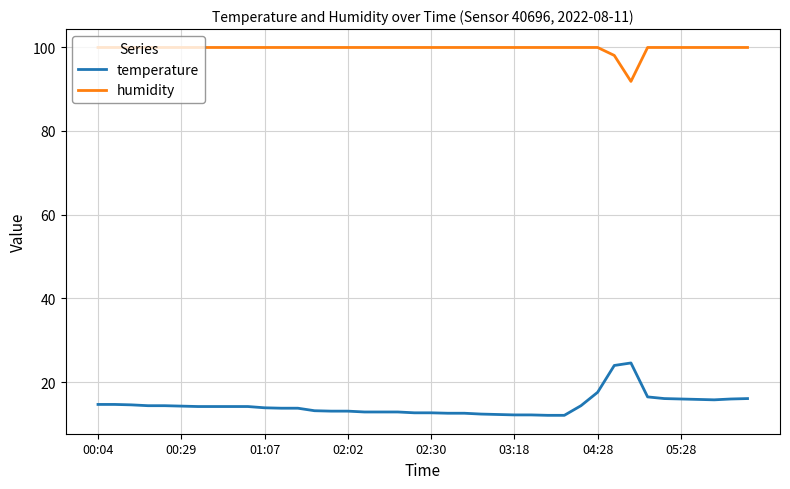

List the series in order of their peak value, highest first.

humidity, temperature